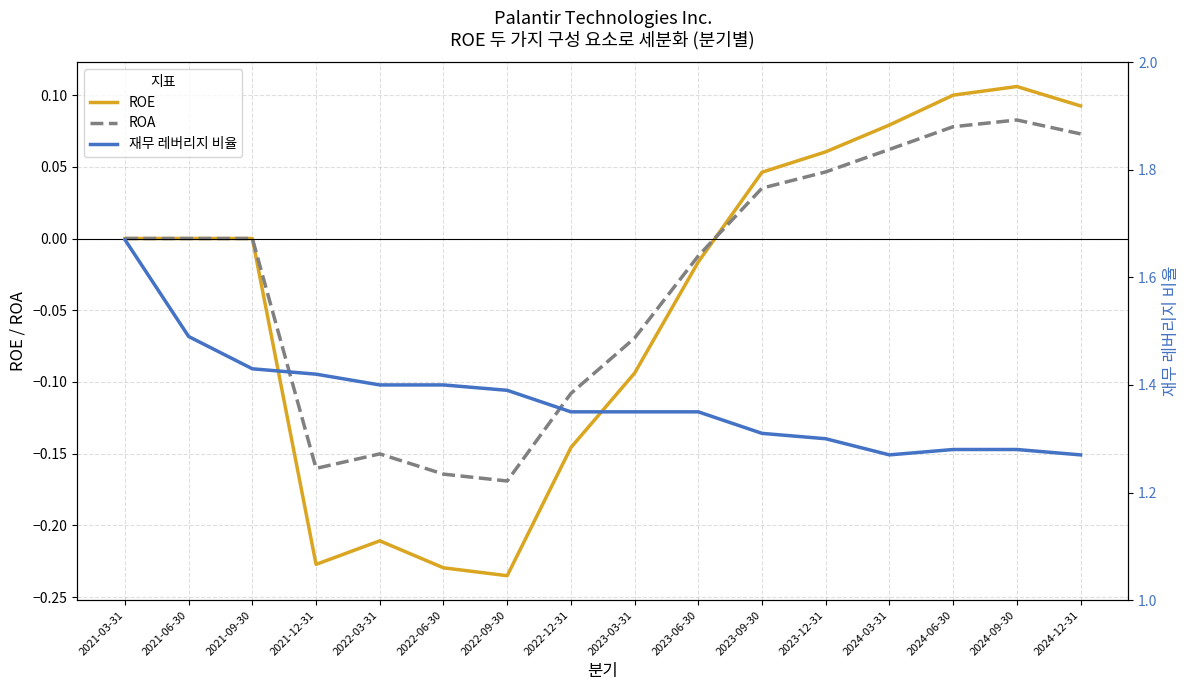

At which label does 재무 레버리지 비율 reach its peak?

2021-03-31